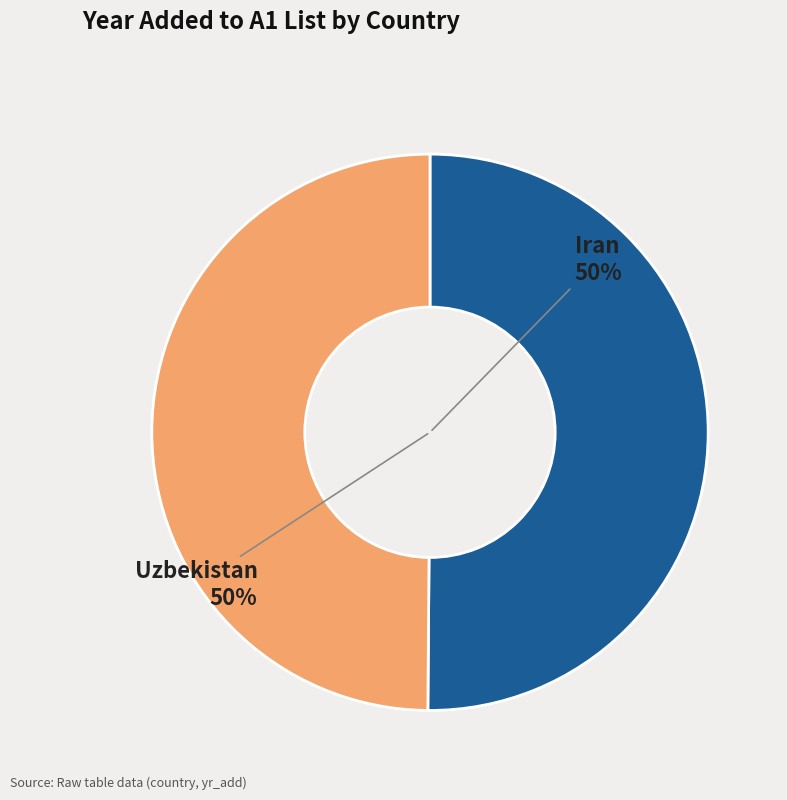

Do Iran and Uzbekistan together represent more than half of the pie?

Yes